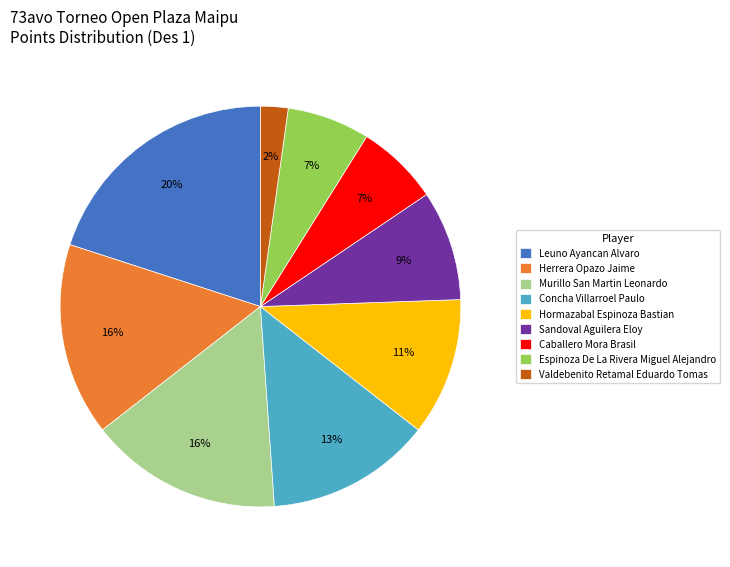

True or false: Caballero Mora Brasil accounts for 18% of the total.

False